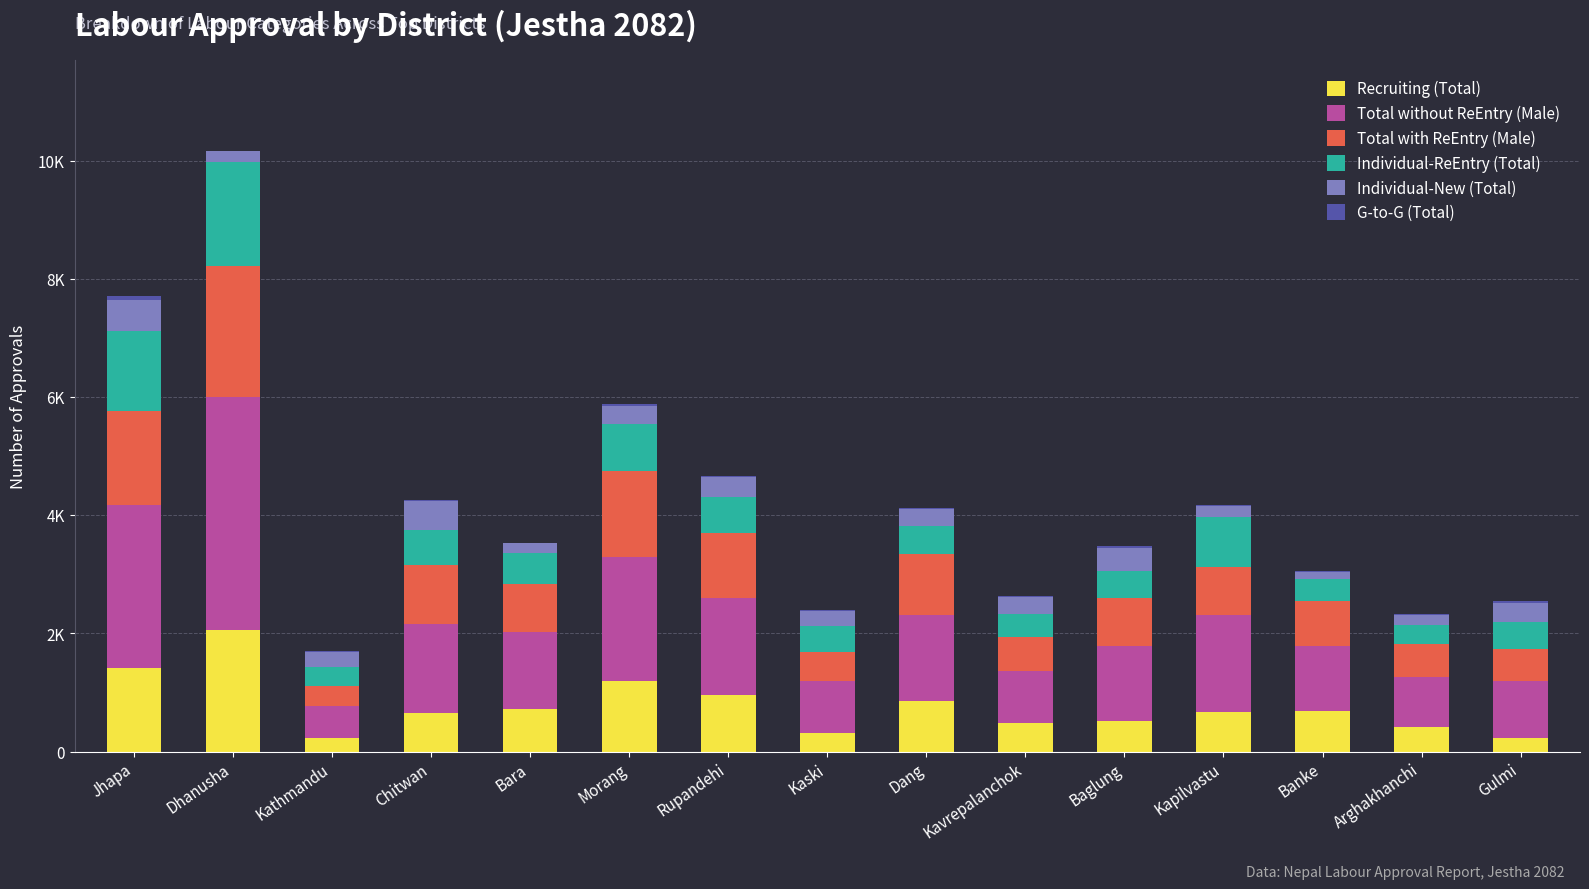

Where does the Individual-New (Total) series first go above 280?

Jhapa